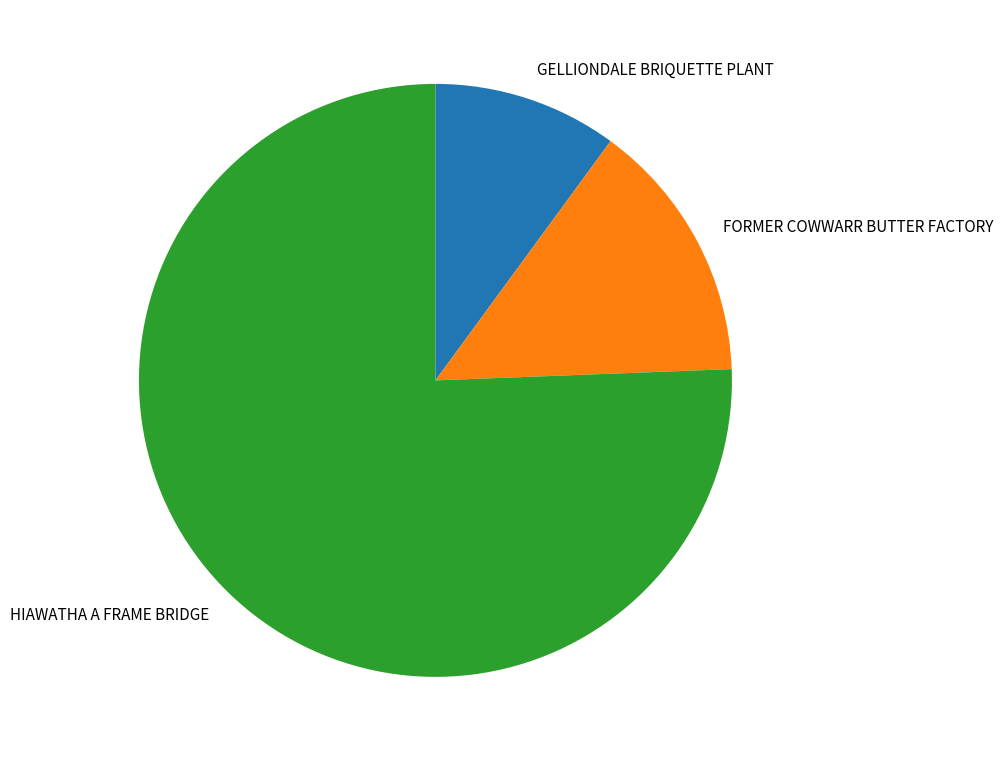

What is the majority slice?

HIAWATHA A FRAME BRIDGE